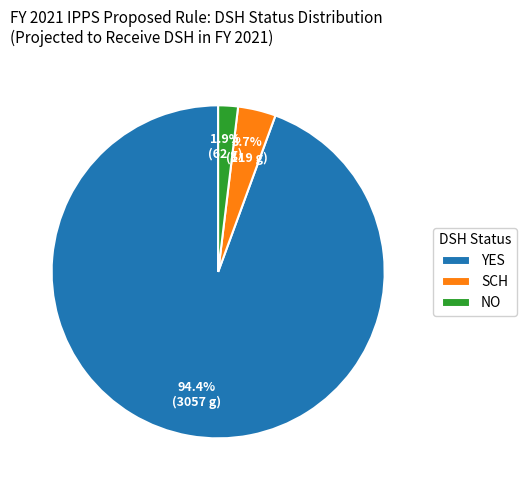

Which has a higher value, SCH or NO?

SCH